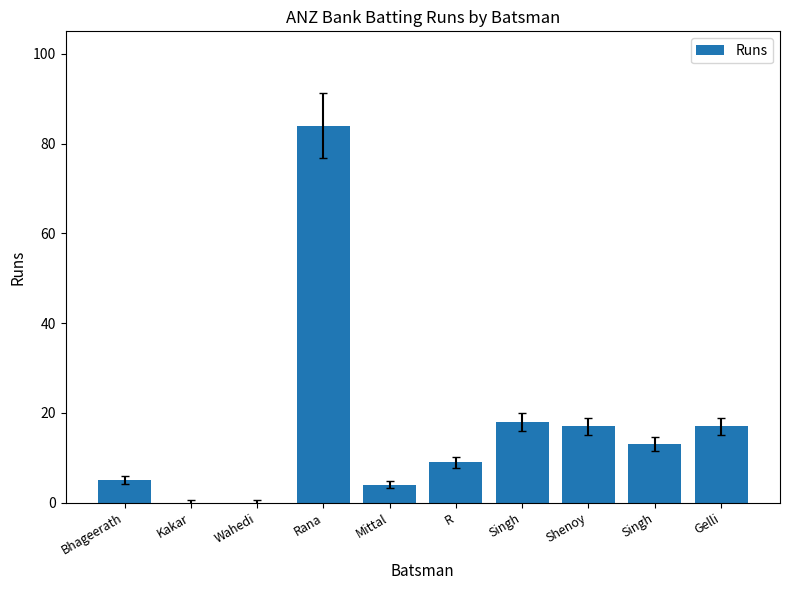

Does the chart contain stacked bars?

No